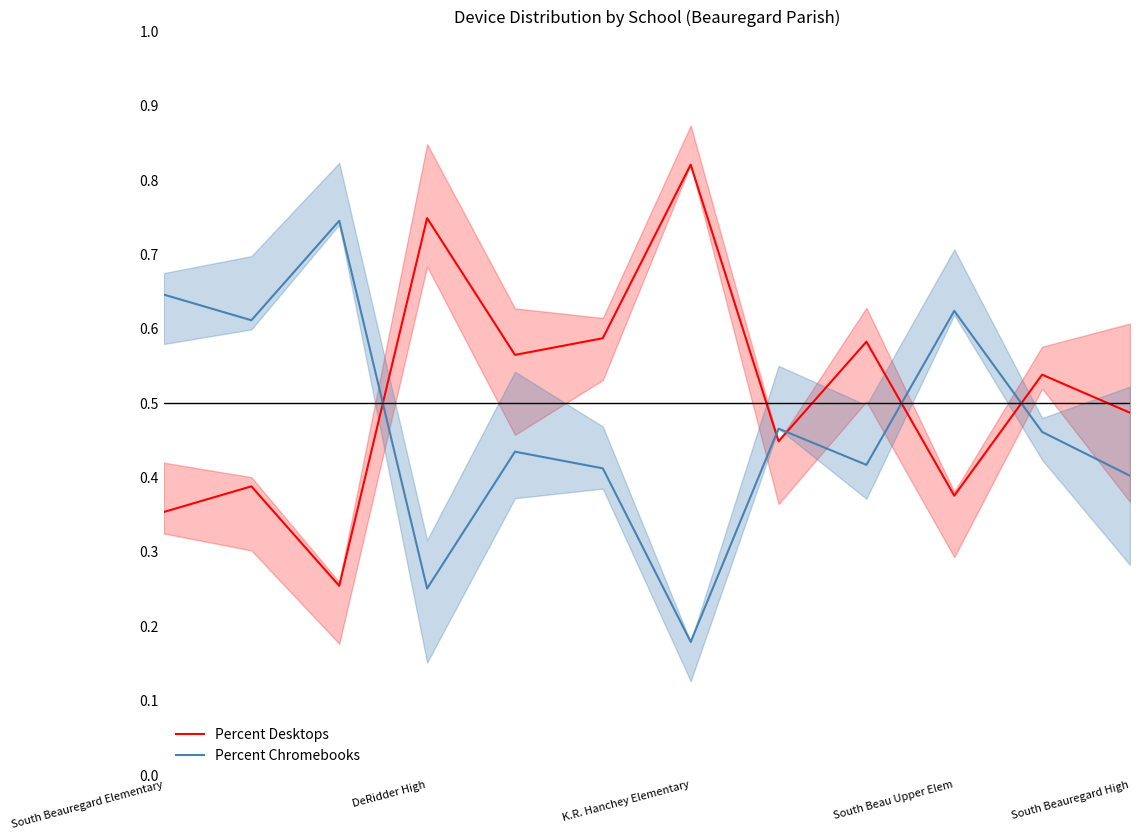

What is the difference between the maximum and minimum values in the Percent Desktops series?

0.6